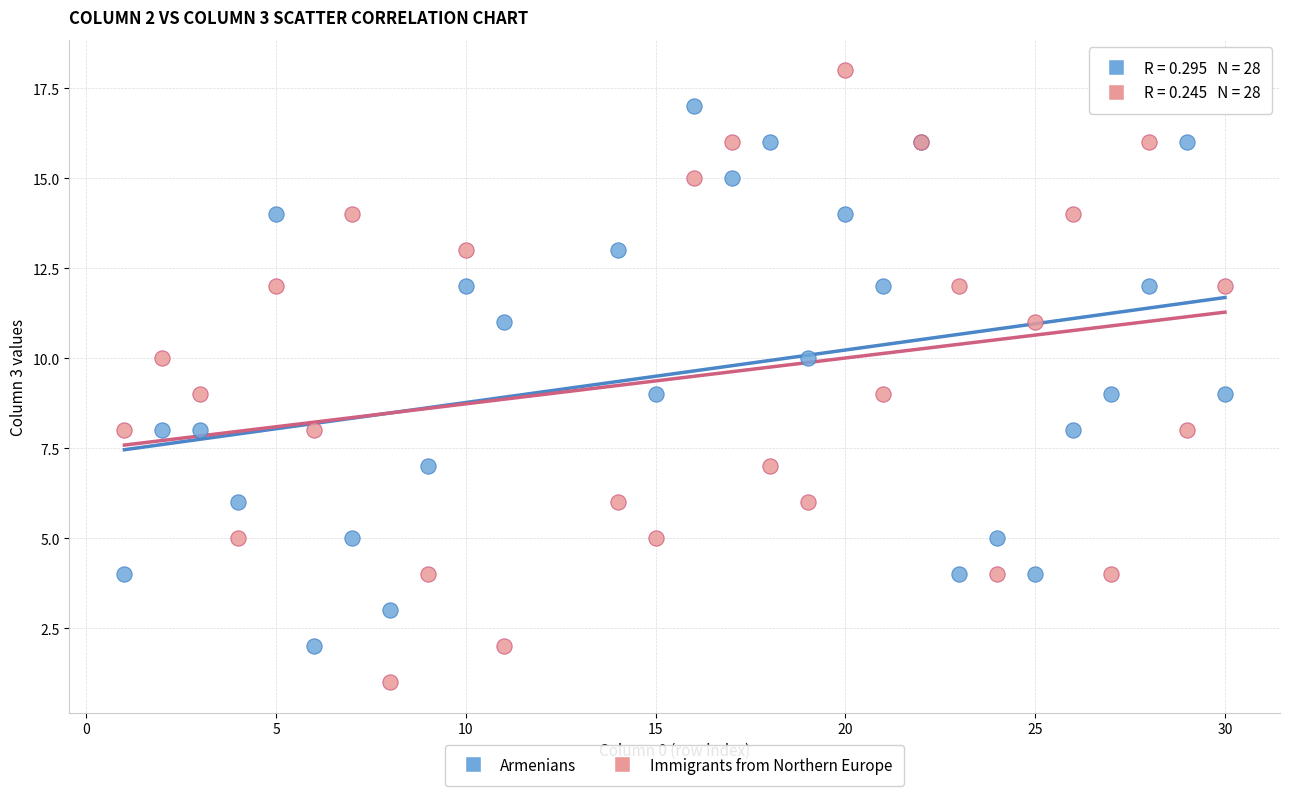

What is the X range (max minus min) for the scatter plot?

29